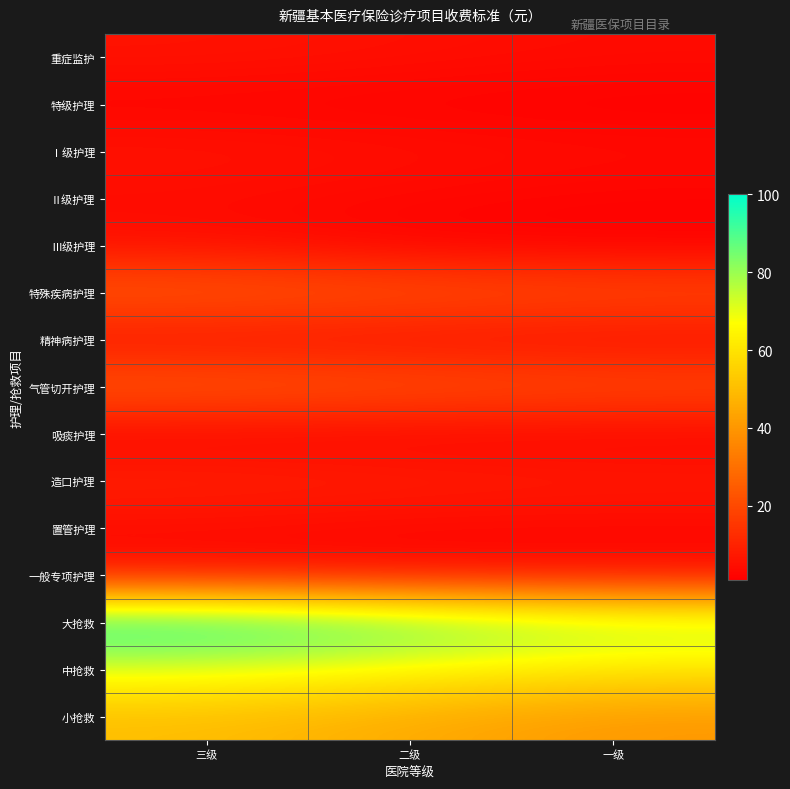

What is the total value across all series at 二级?

284.5